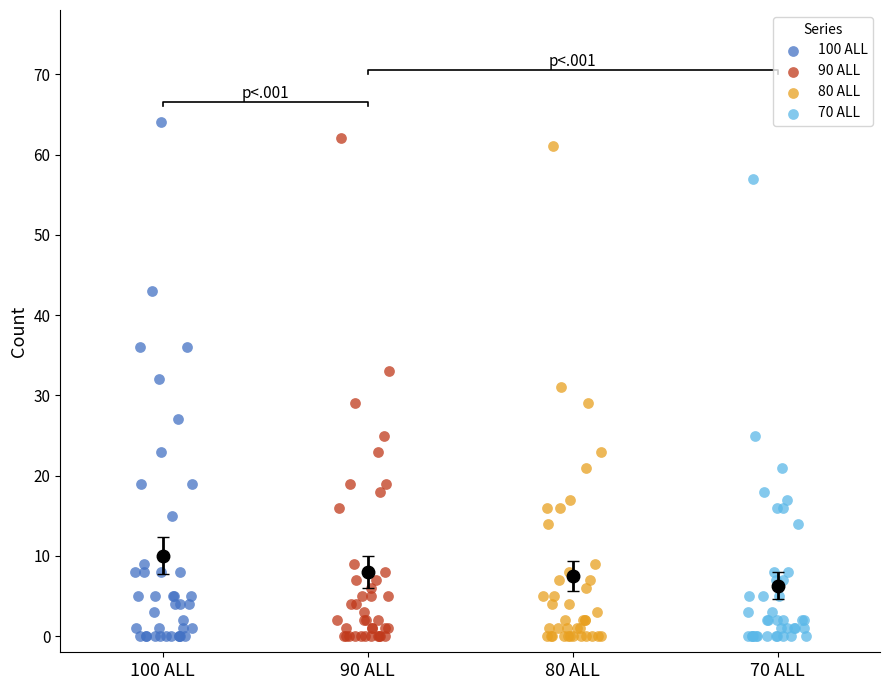

Which series has the widest spread of Y values?

100 ALL